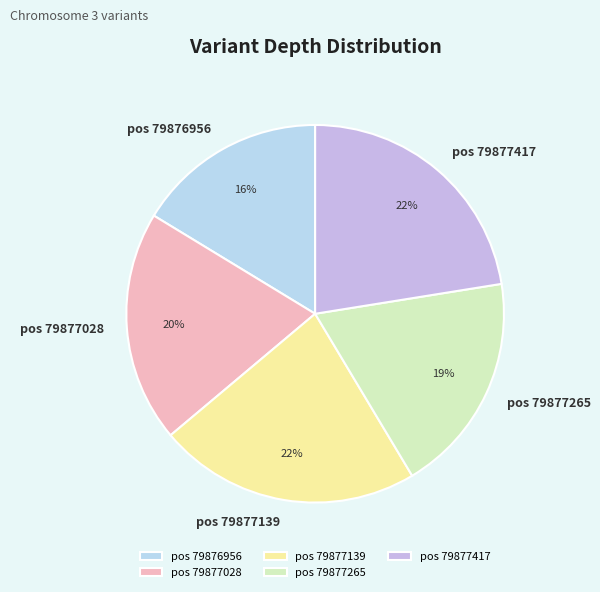

Approximately how many times larger is the value at pos 79877265 compared to pos 79876956?

1.2